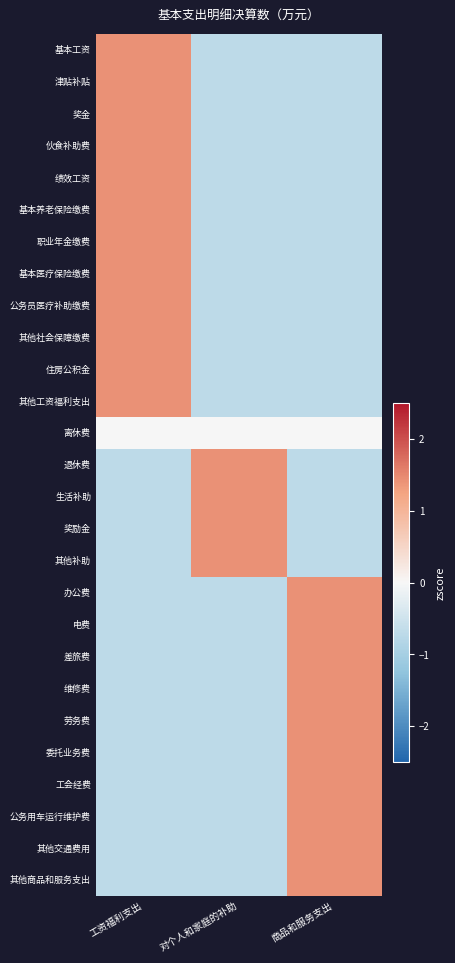

What is the smallest value displayed?

-0.7